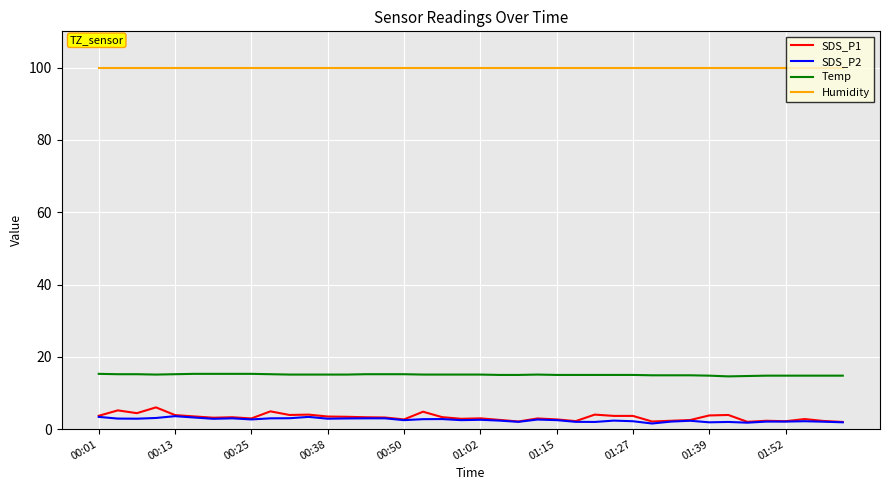

Which series has the largest total across all categories?

Humidity